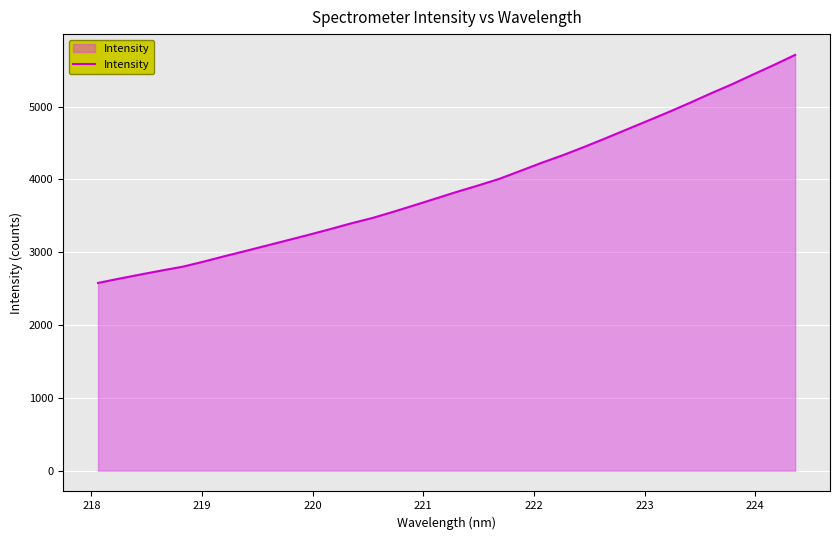

What is the minimum value shown in the chart?

2577.9